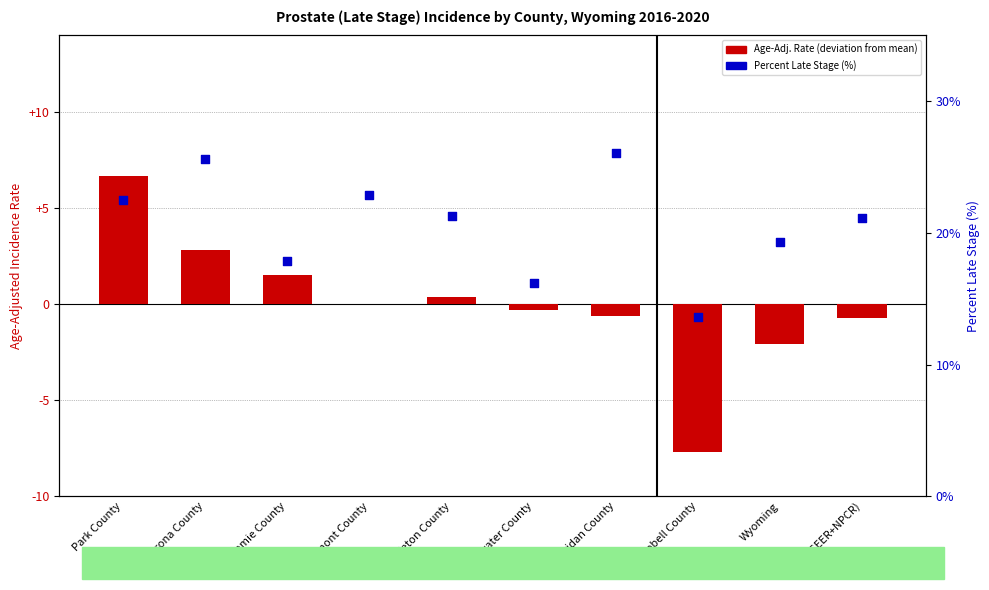

Which series has the widest spread of Y values?

Age-Adj. Rate (deviation from mean)